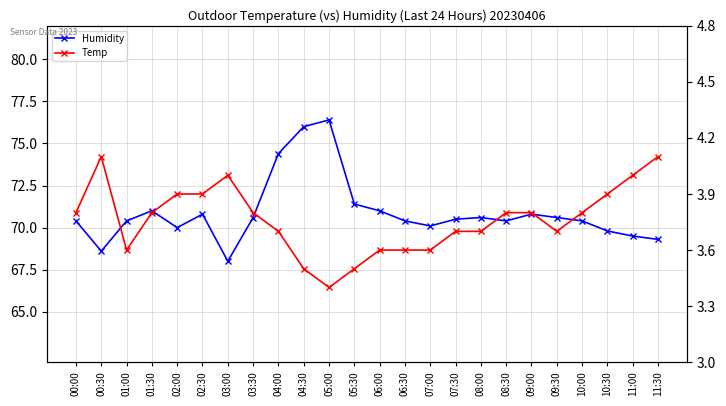

Rank the series at 07:00 from lowest to highest value.

Temp, Humidity